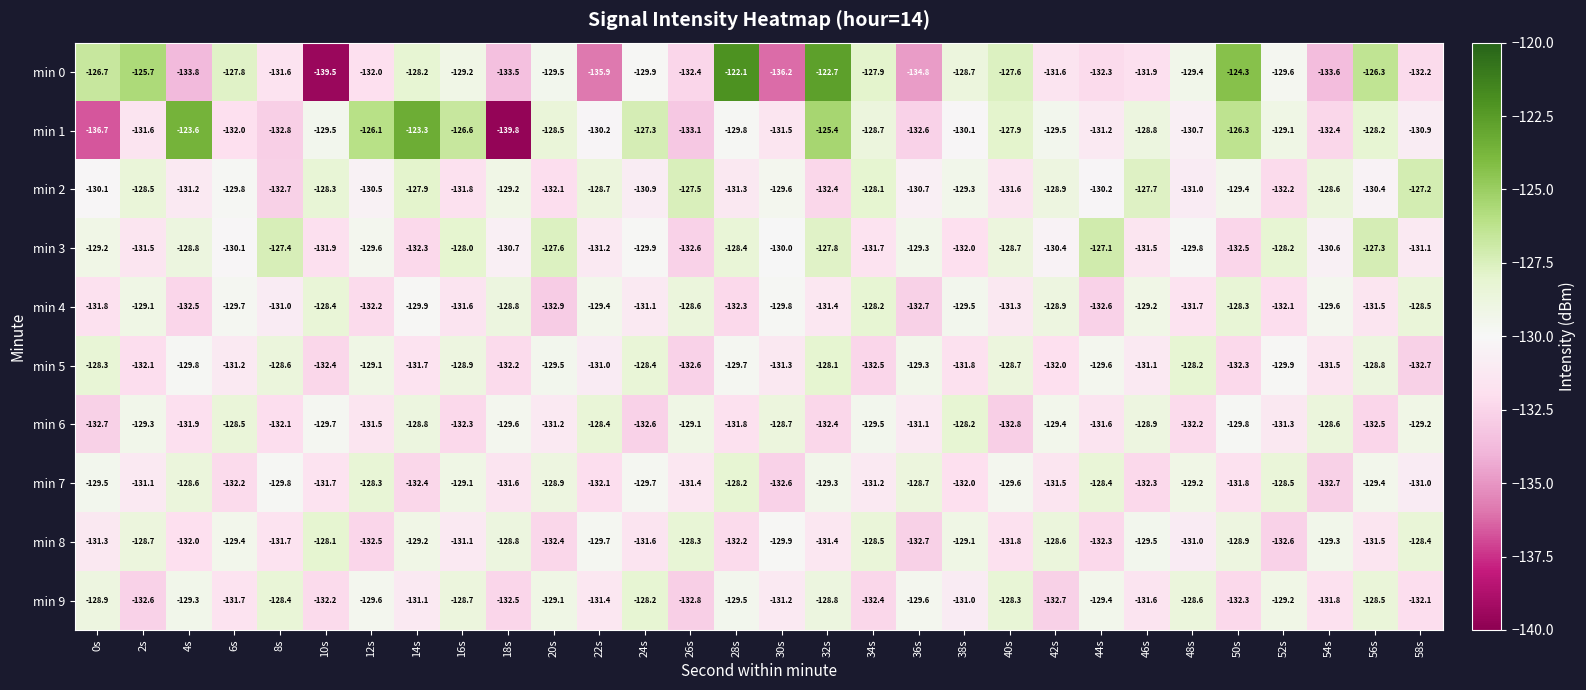

At 46s, list the series in order from largest to smallest.

min 2, min 1, min 6, min 4, min 8, min 5, min 3, min 9, min 0, min 7